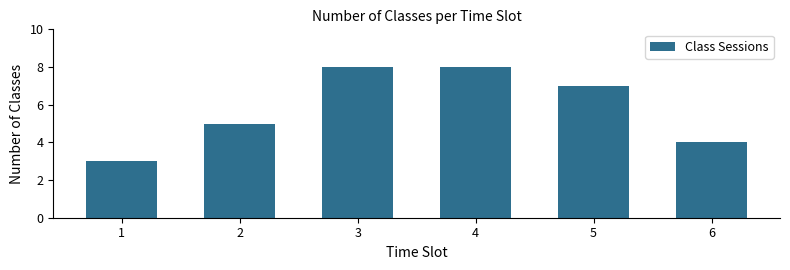

Reading left to right, transcribe all the data shown in this chart.

1=3	2=5	3=8	4=8	5=7	6=4